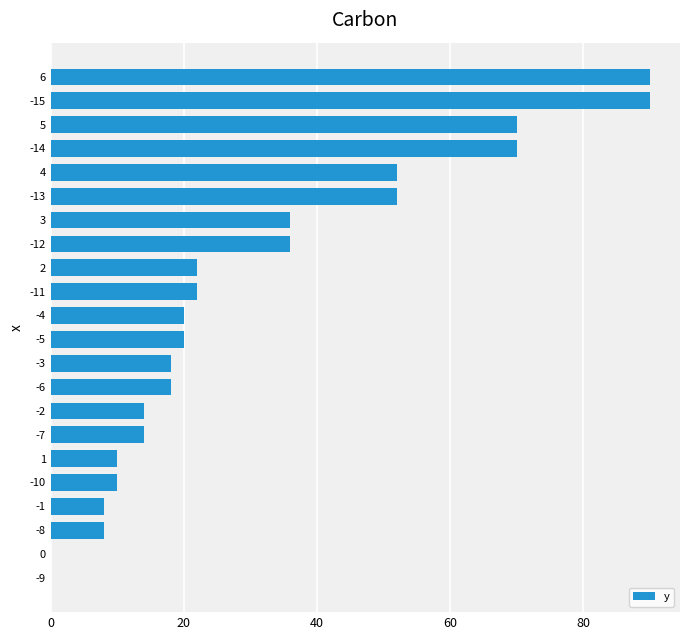

Which has a higher value, -7 or -5?

-5